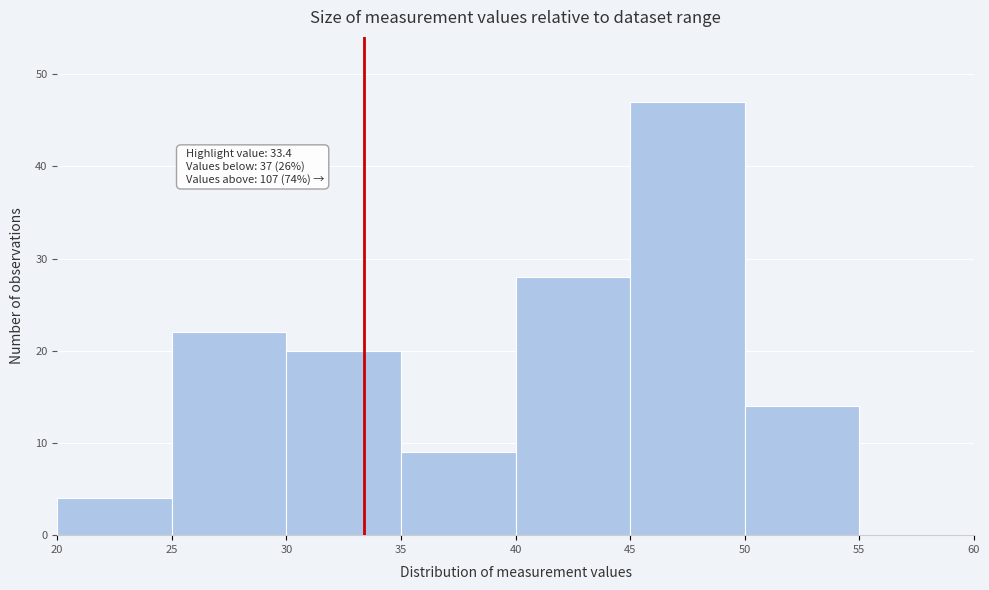

Which range on the x-axis has the tallest bar?

45 to 50